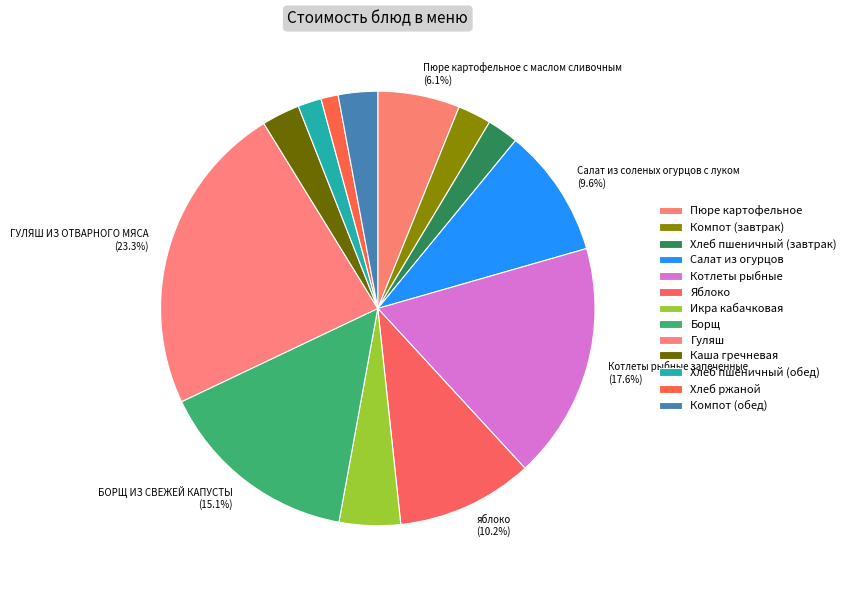

How many slices are in this pie chart?

13